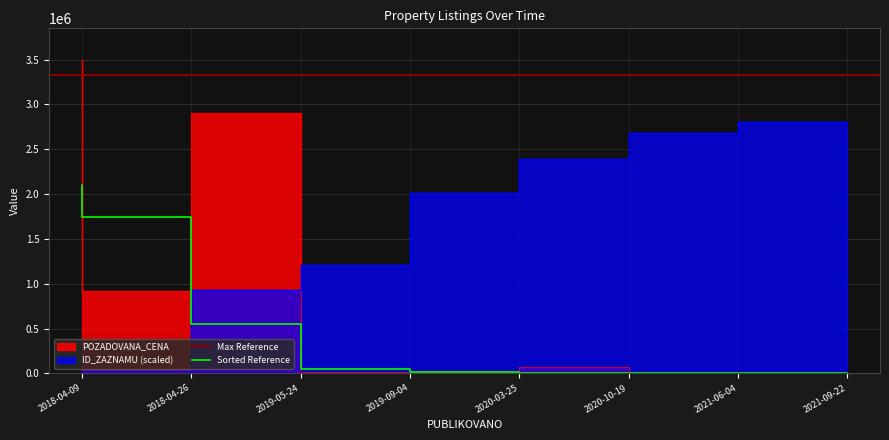

What is the value of the POZADOVANA_CENA point at the 2nd from the left?

919920.0